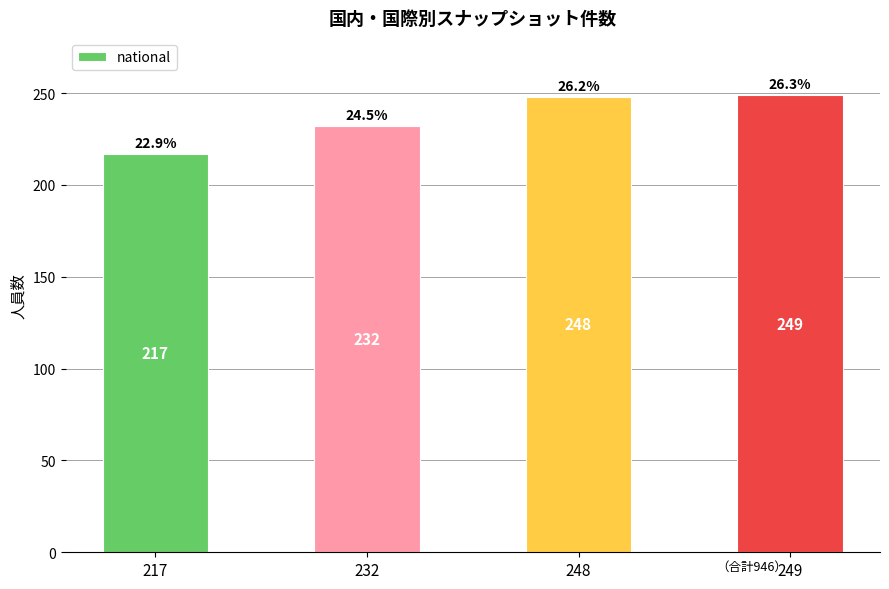

List the labels in order of value, smallest first.

217, 232, 248, 249